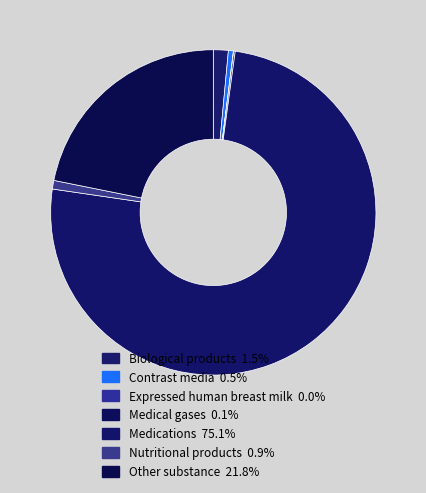

How many slices are in this pie chart?

7